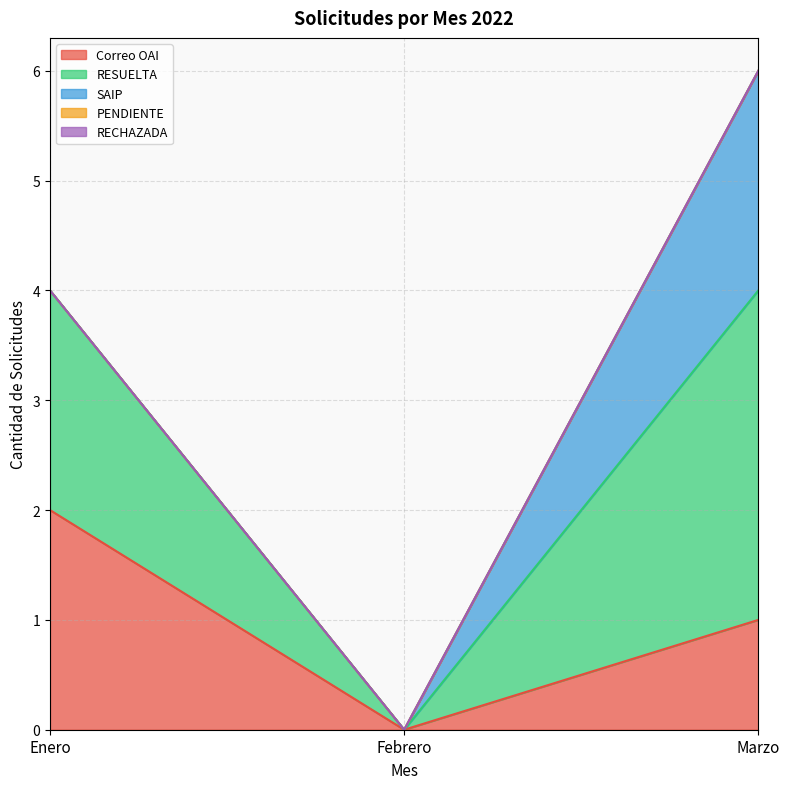

Reading right to left, list all the values displayed in this chart.

Correo OAI: Marzo=1	Febrero=0	Enero=2
RESUELTA: Marzo=3	Febrero=0	Enero=2
SAIP: Marzo=2	Febrero=0	Enero=0
PENDIENTE: Marzo=0	Febrero=0	Enero=0
RECHAZADA: Marzo=0	Febrero=0	Enero=0